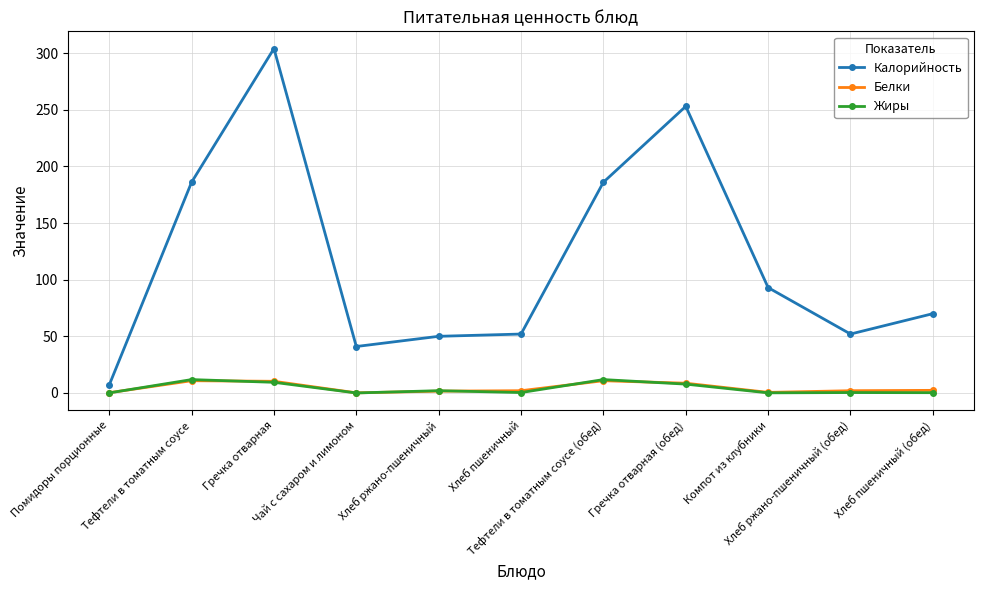

What are all the series names shown in the legend?

Калорийность, Белки, Жиры